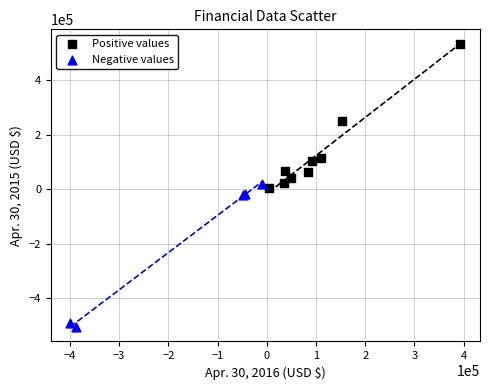

Which series contains the lowest Y value?

Negative values